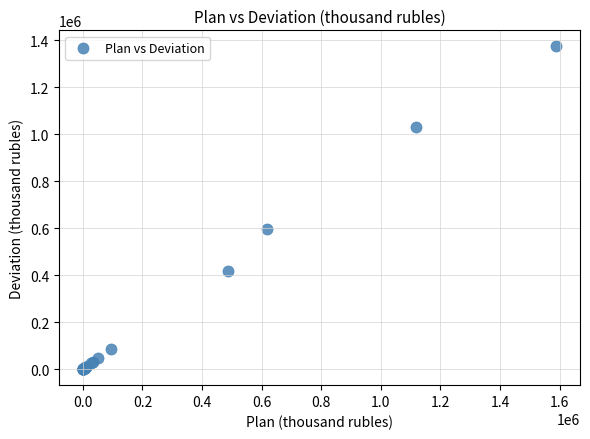

What Y value in the scatter plot is closest to 686685?

596779.8